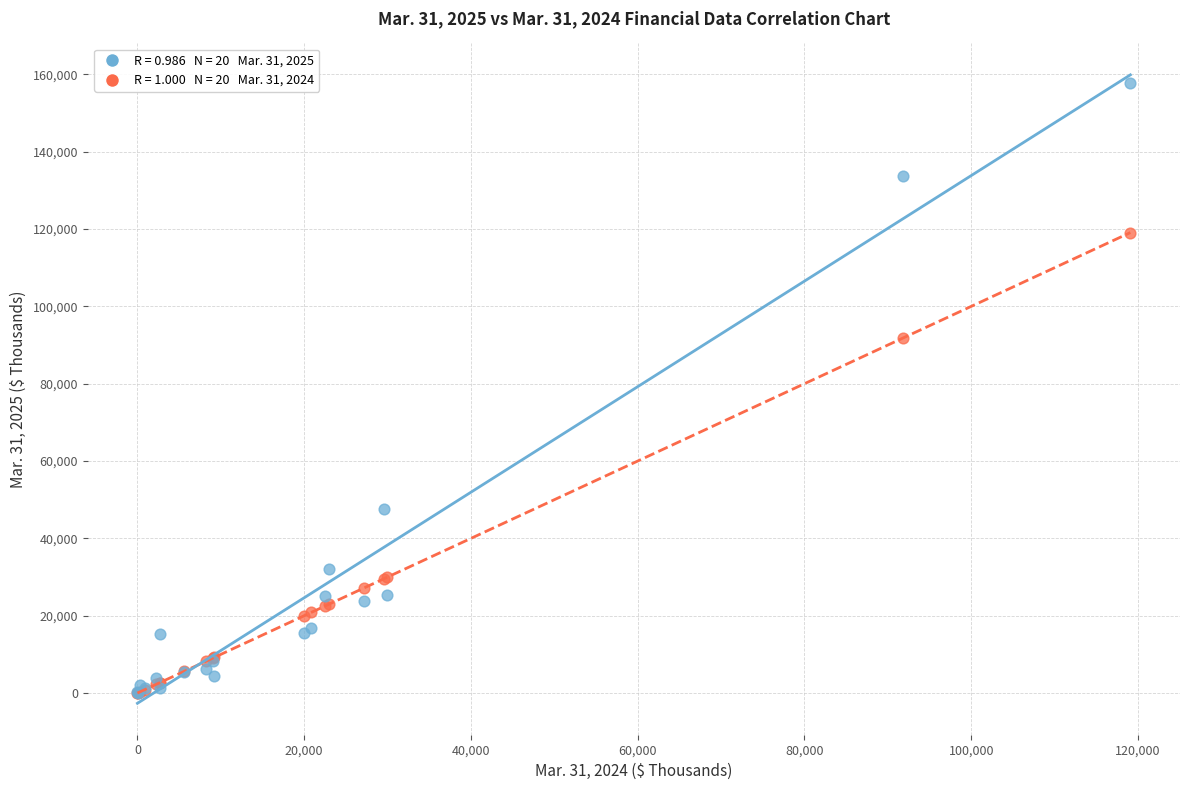

Across all series, what Y value is closest to 78866?

91865